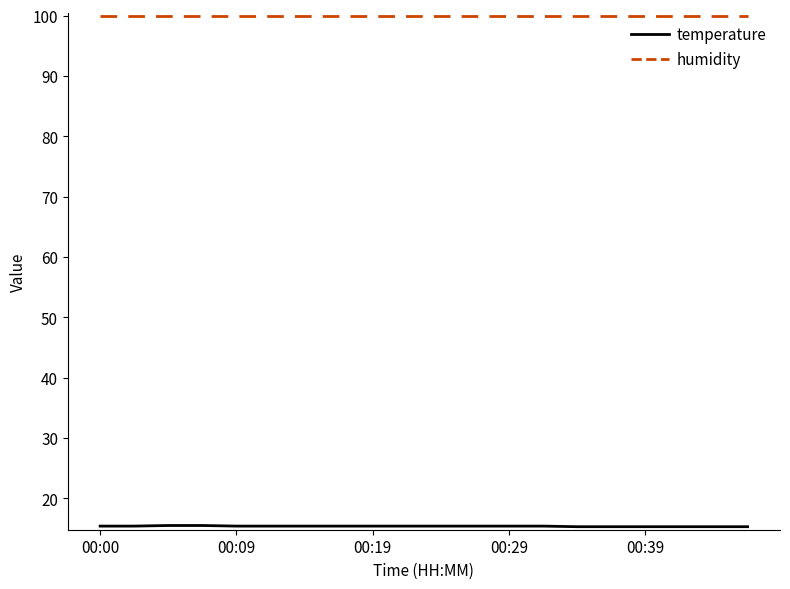

What is the greatest value displayed?

99.9